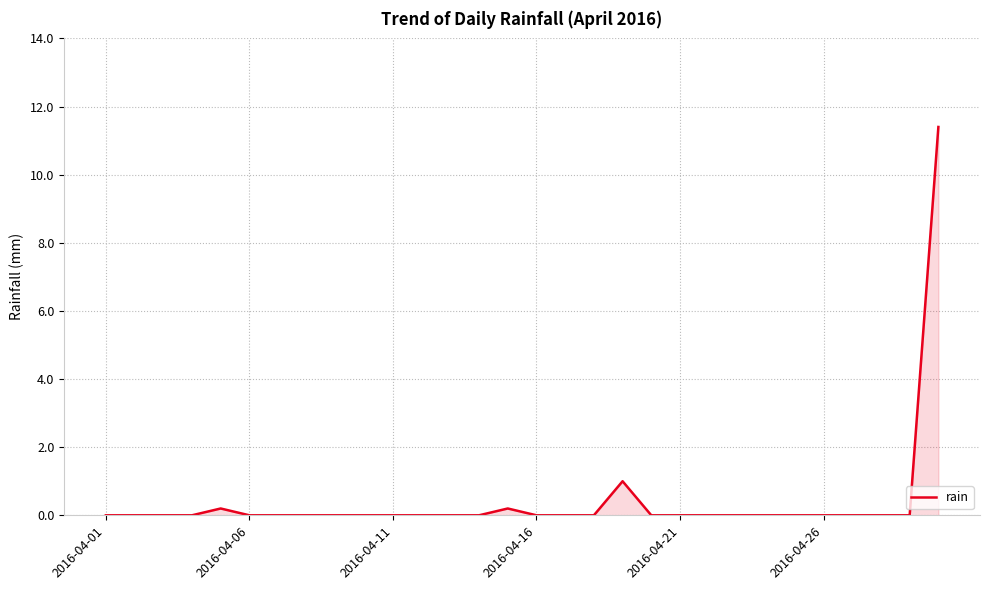

Does the chart have visible grid lines?

Yes